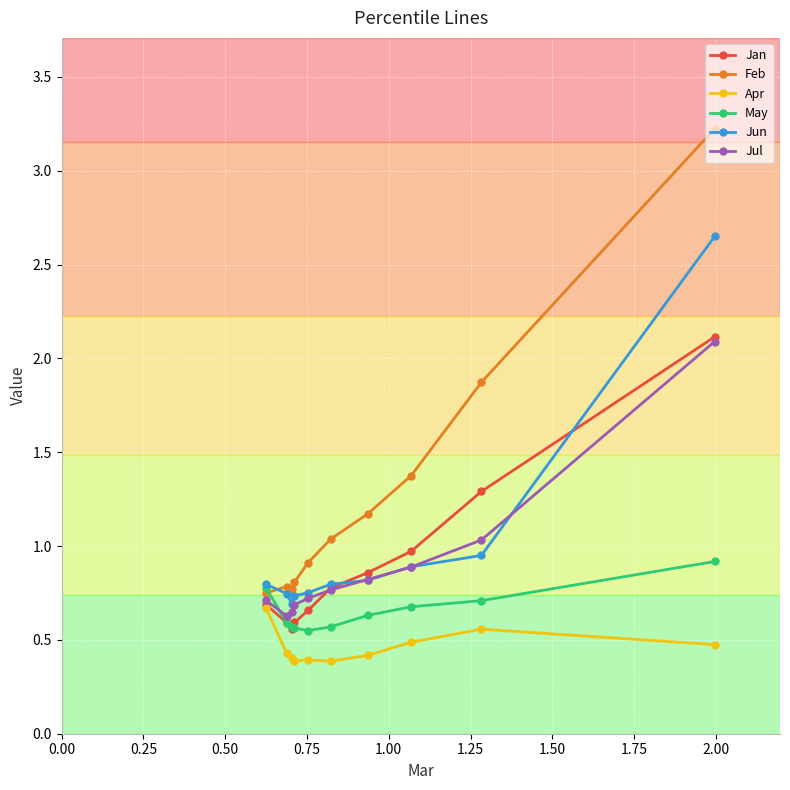

How many distinct data groups are displayed?

6